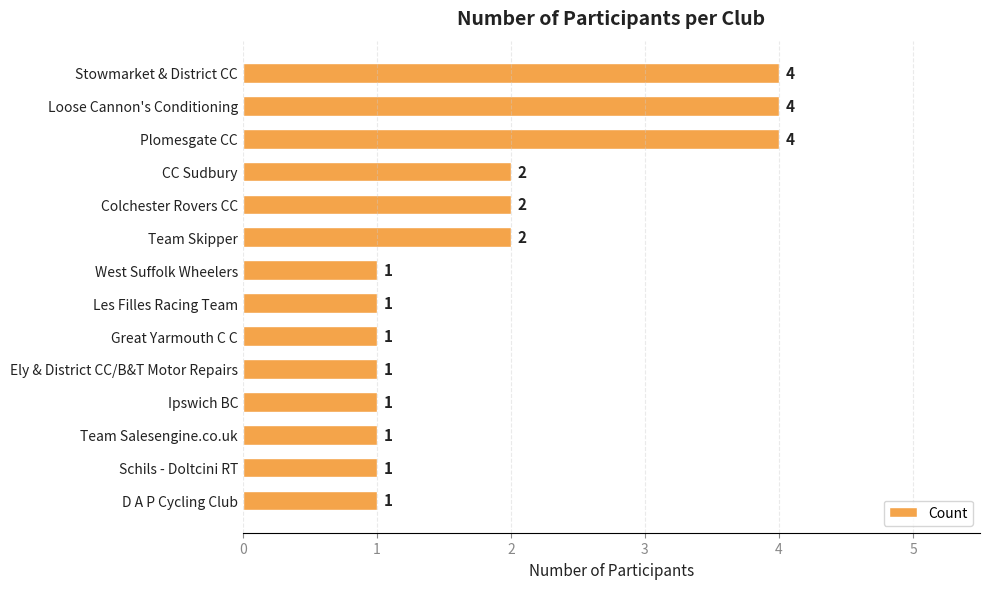

How many values are between 1 and 2?

11